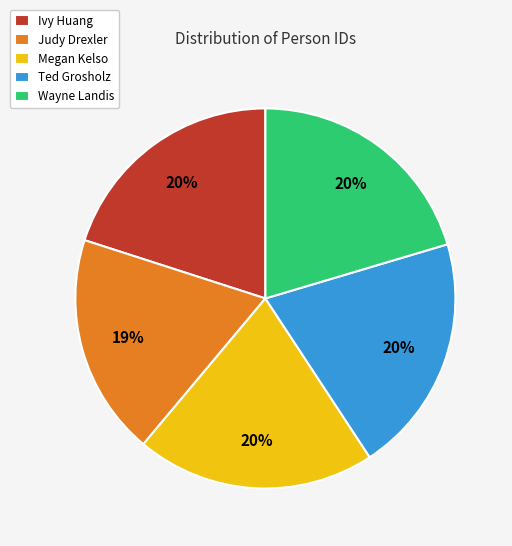

Does Megan Kelso account for over 50% of the chart?

No